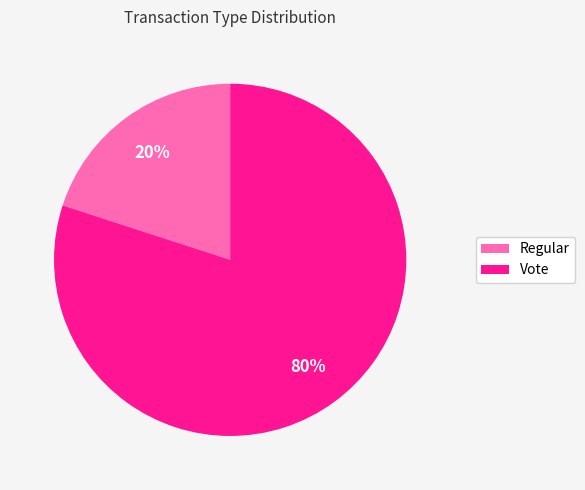

Which slice represents more than half of the pie?

Vote